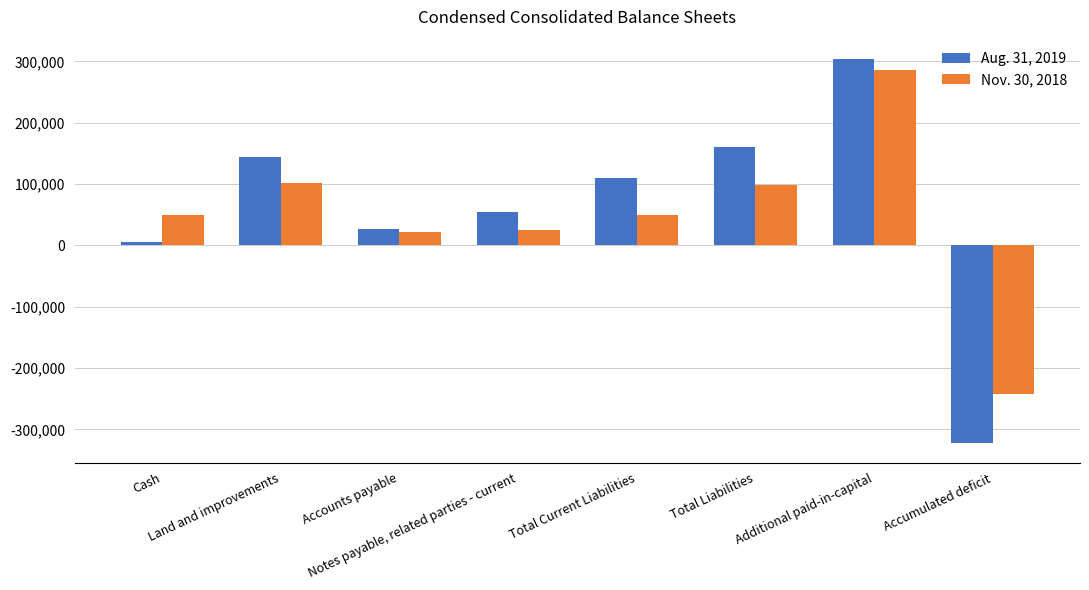

Rank the categories by Aug. 31, 2019 value from lowest to highest.

Accumulated deficit, Cash, Accounts payable, Notes payable, related parties - current, Total Current Liabilities, Land and improvements, Total Liabilities, Additional paid-in-capital